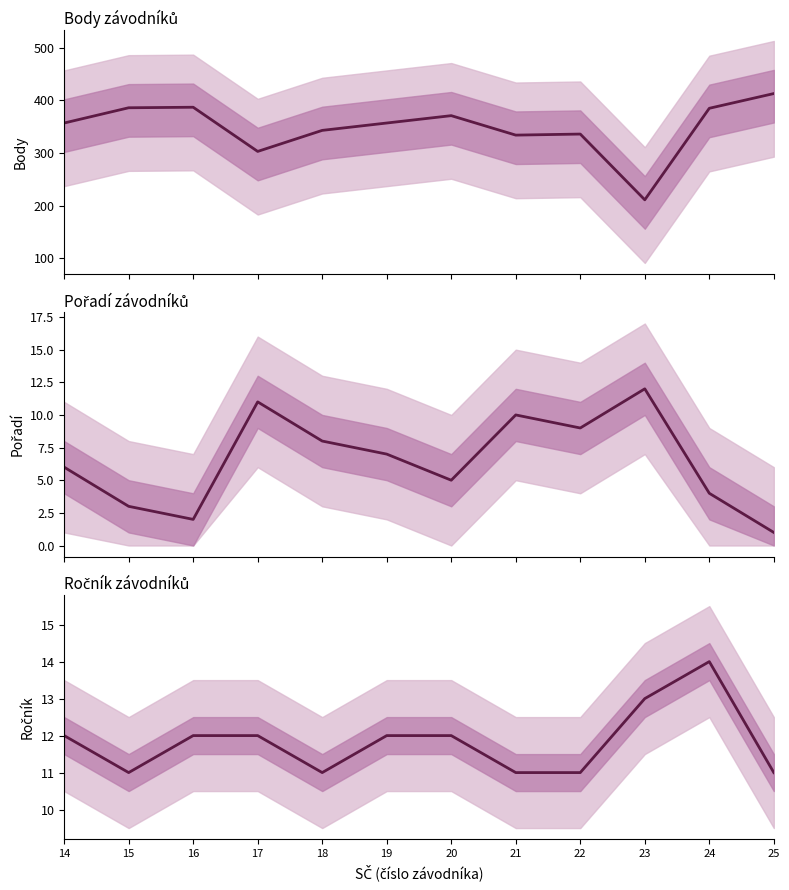

Which has a higher value, 16 or 20?

16